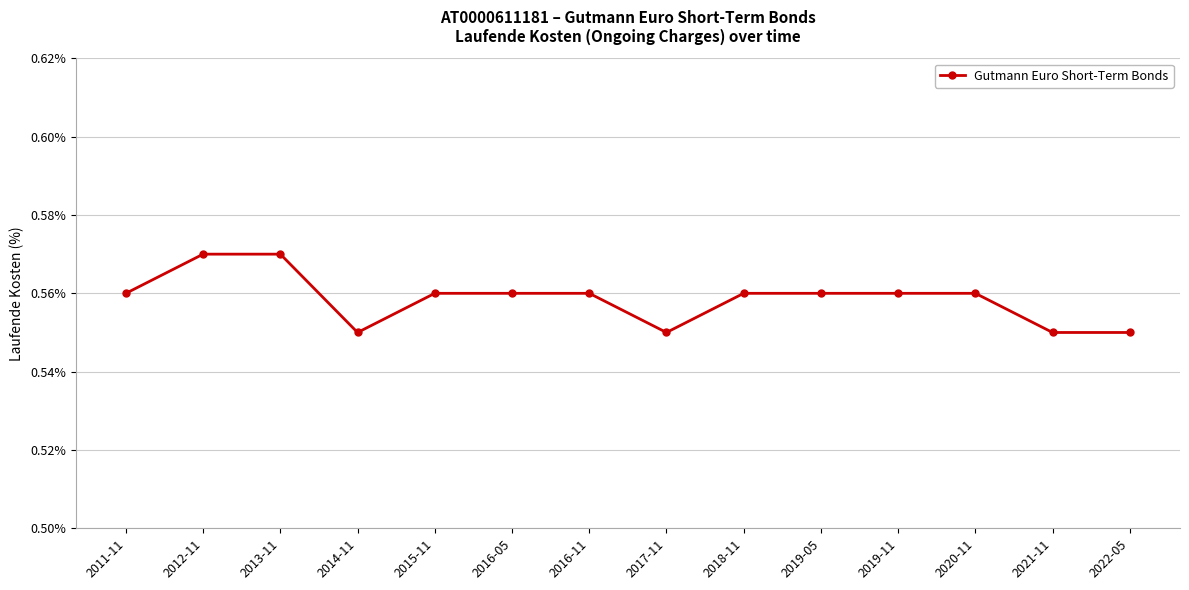

What position from the left is 2021-11?

13